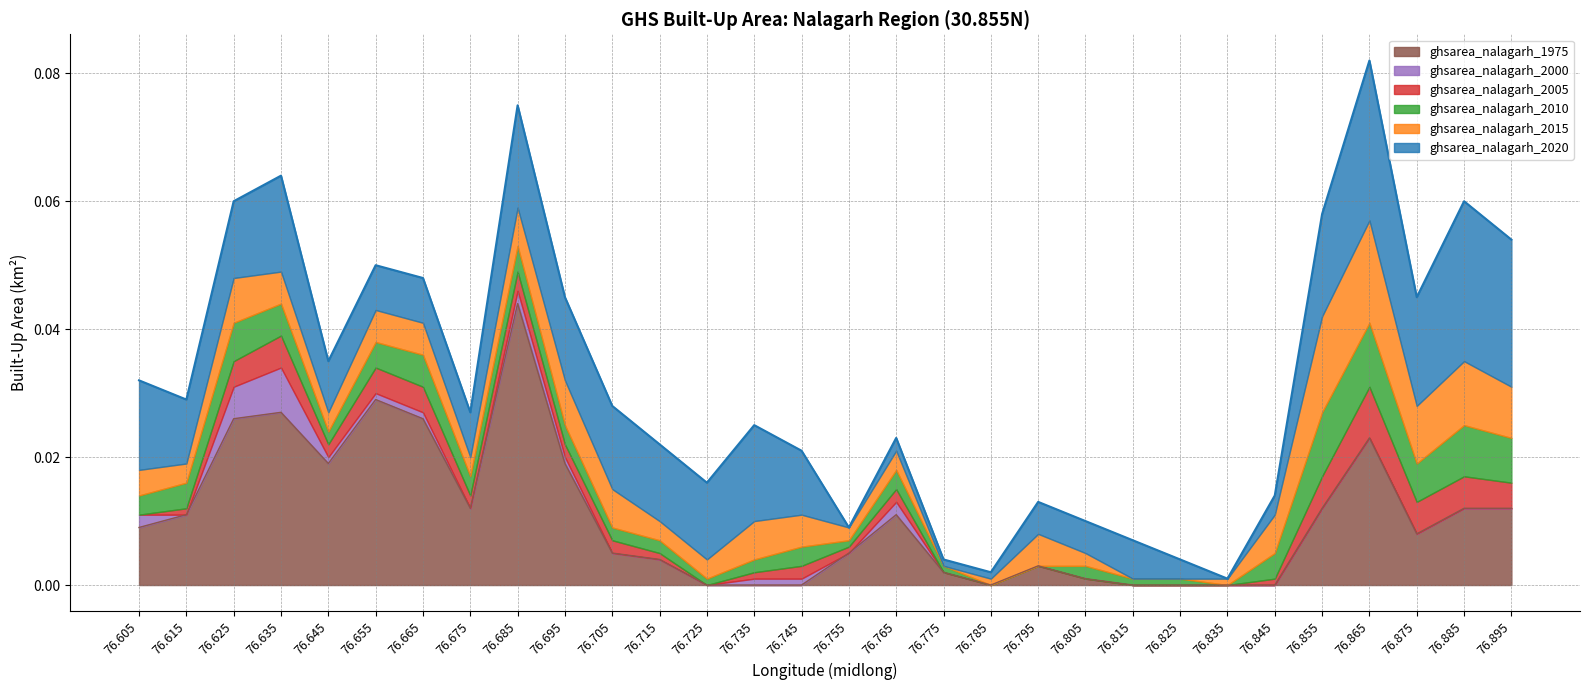

How many interior local peaks does the ghsarea_nalagarh_1975 series have?

6